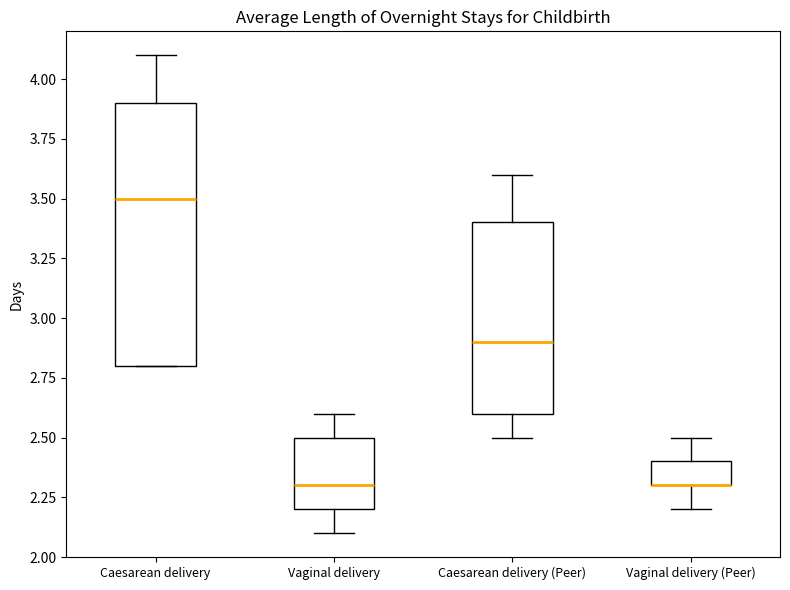

Where is the upper edge of the box for Vaginal delivery on the y-axis? The values are not printed on the chart, so give them approximately, as read against the axis.

2.5